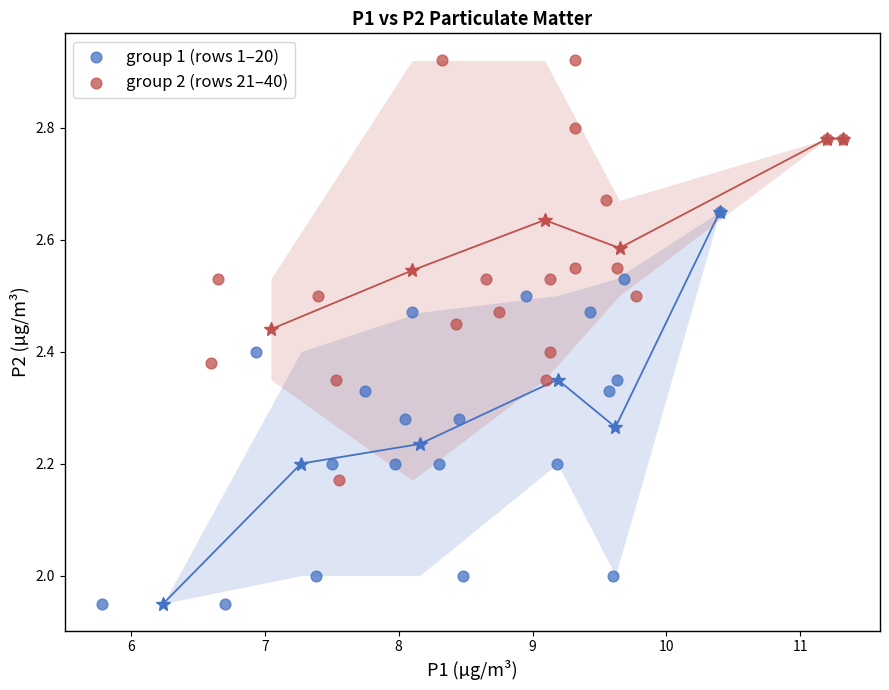

Which series reaches the maximum Y coordinate?

group 2 (rows 21–40)